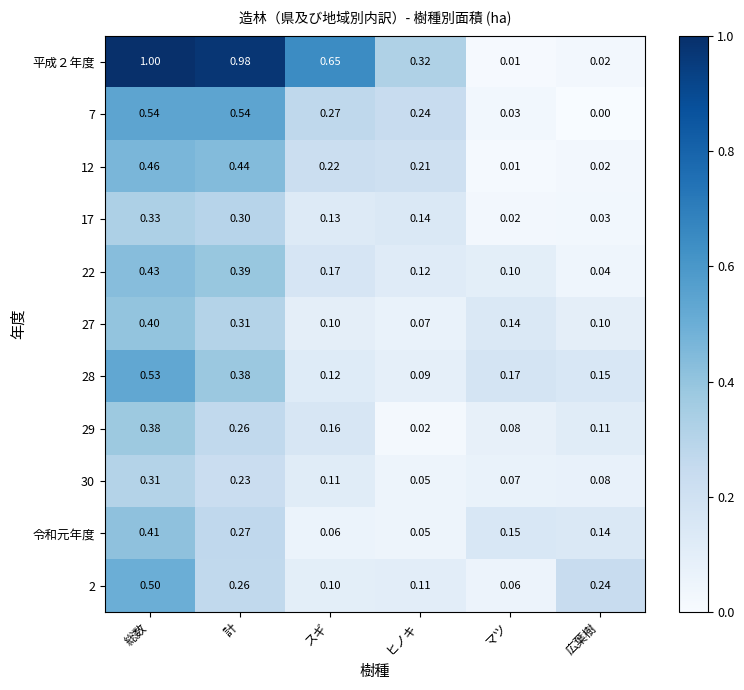

Which category has the lowest value in the 平成２年度 series?

マツ